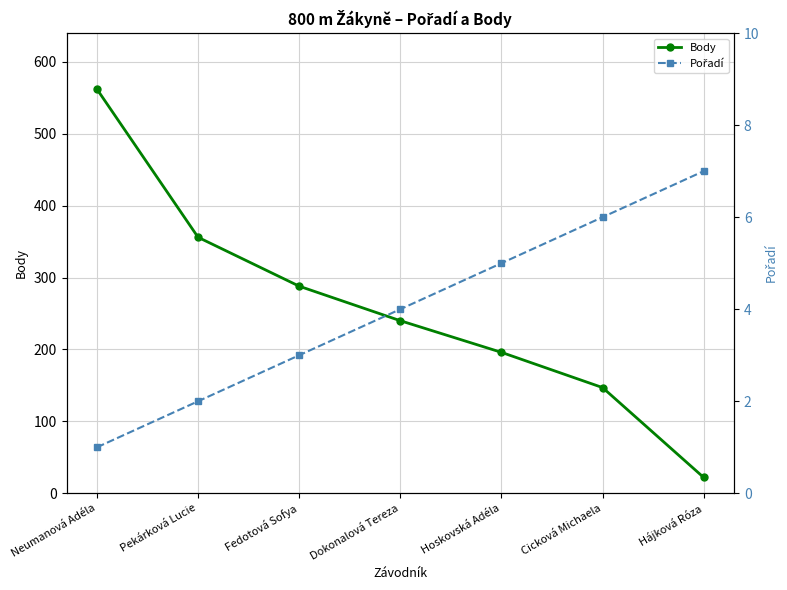

The value of Body at Fedotová Sofya is 95. True or false?

False